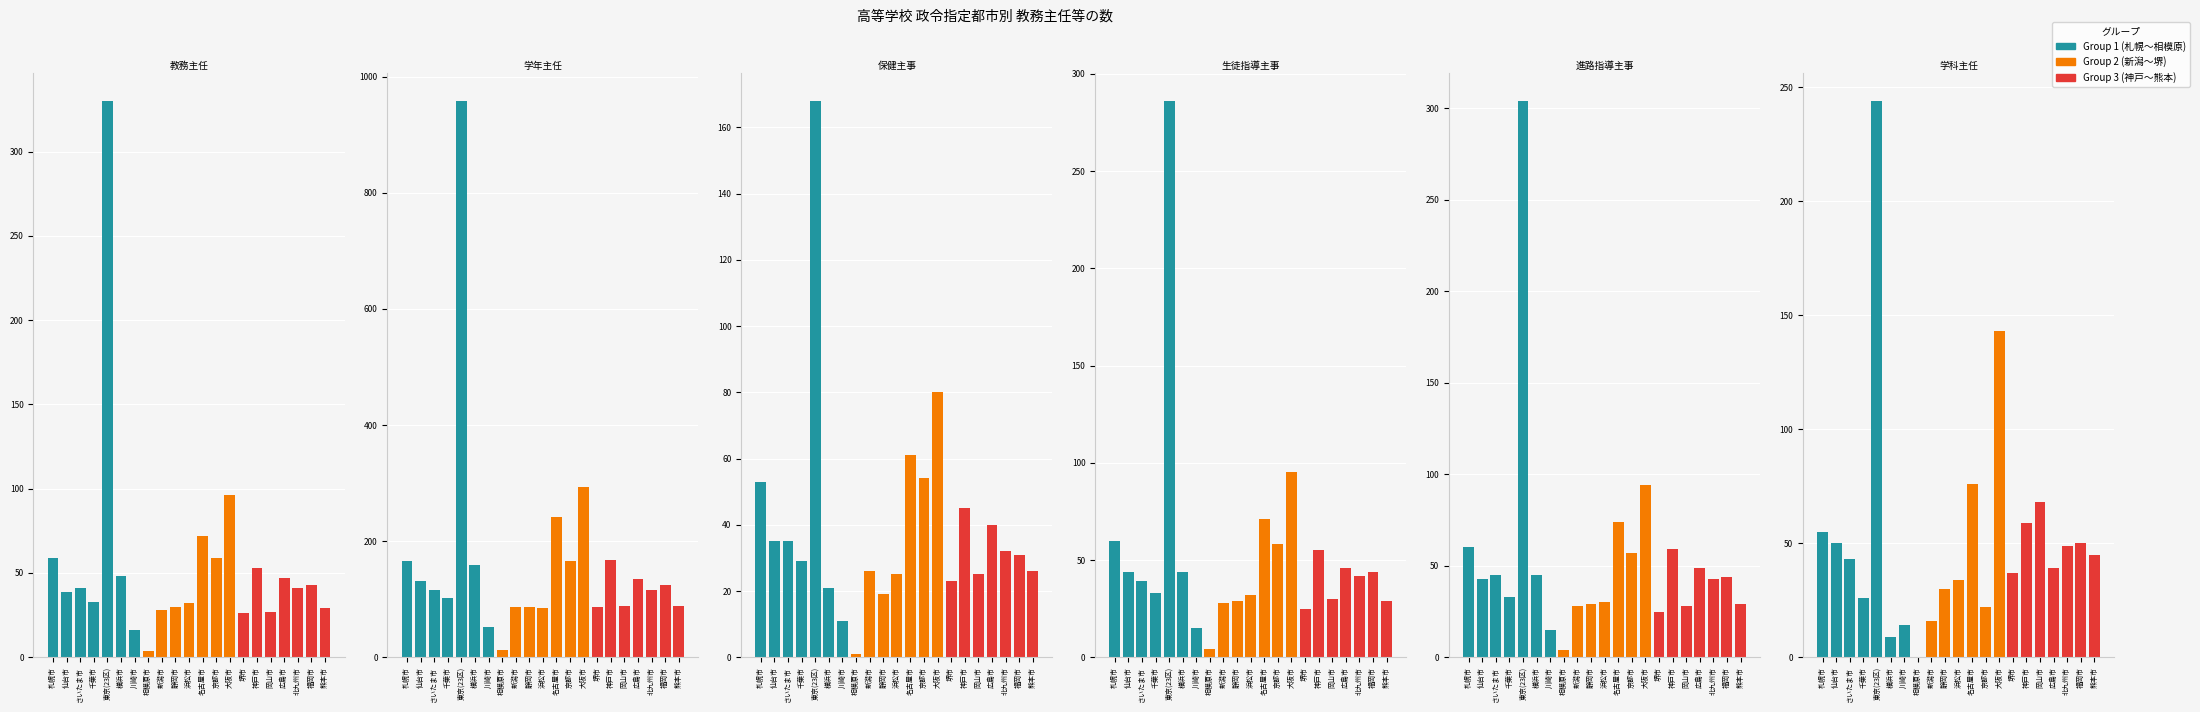

At how many categories does at least one series exceed 148?

7